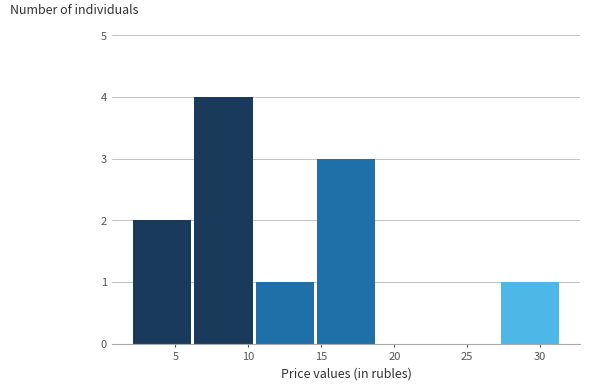

Reading left to right, list every bar in this chart as the range it spans on the x-axis followed by its height. Neither the bar edges nor the heights are printed on the chart, so give them approximately, as read against the axes.

2.1 to 6.3: 2
6.3 to 10.5: 4
10.5 to 14.7: 1
14.7 to 18.9: 3
18.9 to 23.1: 0
23.1 to 27.3: 0
27.3 to 31.5: 1